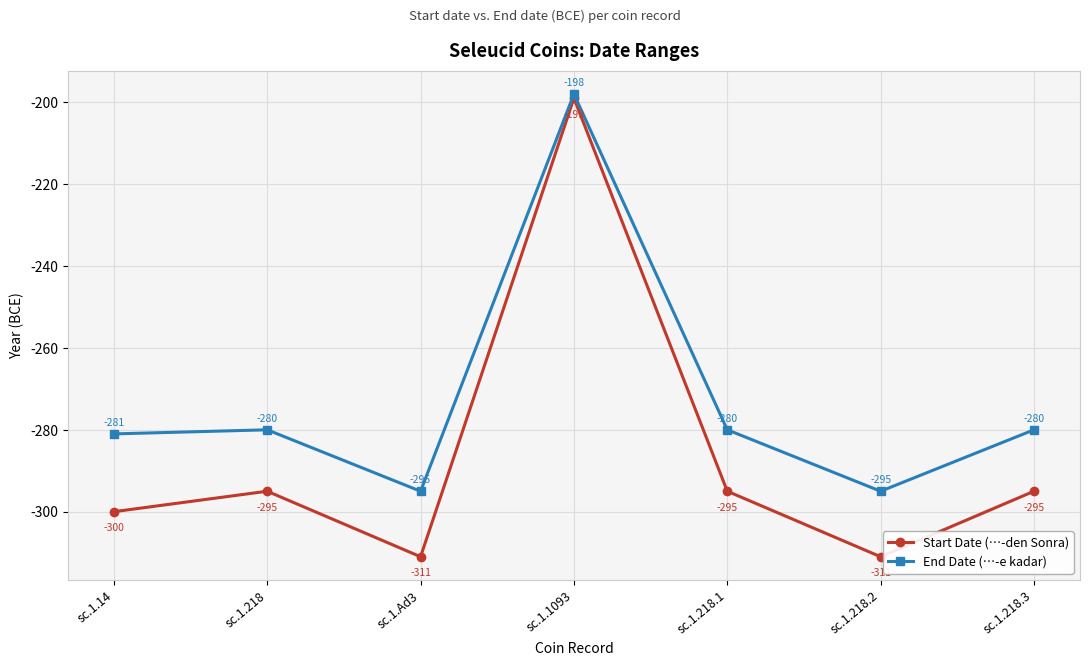

How many series are shown in this chart?

2